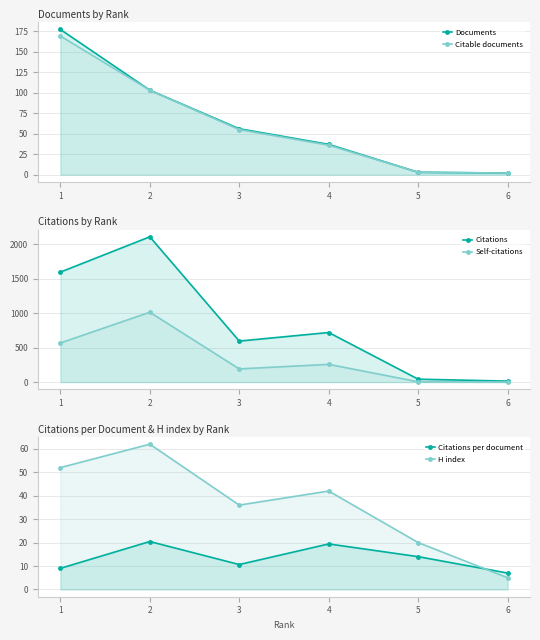

What is the lowest value of the H index series?

5.0